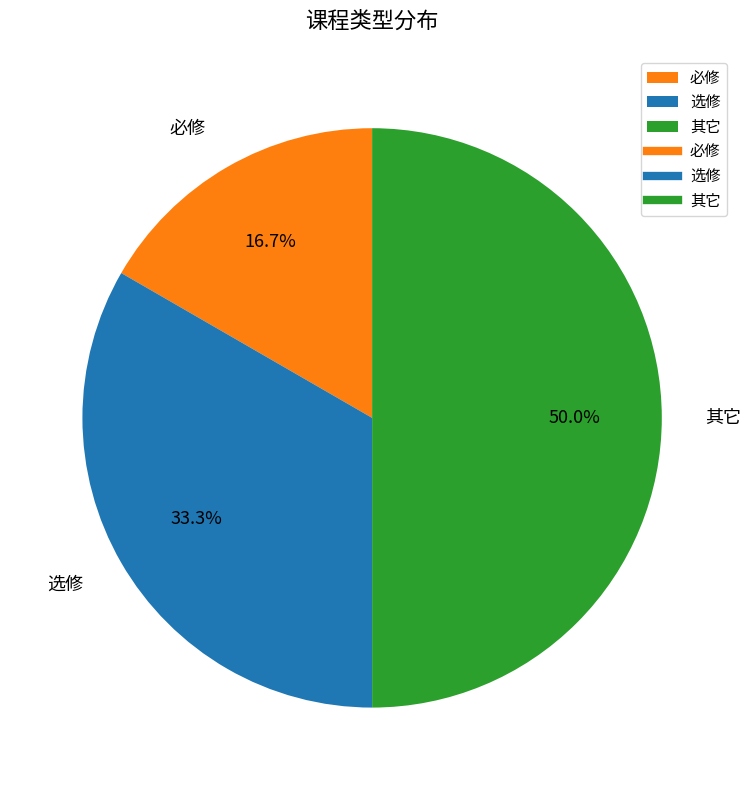

Does 选修 represent more than half of the total?

No